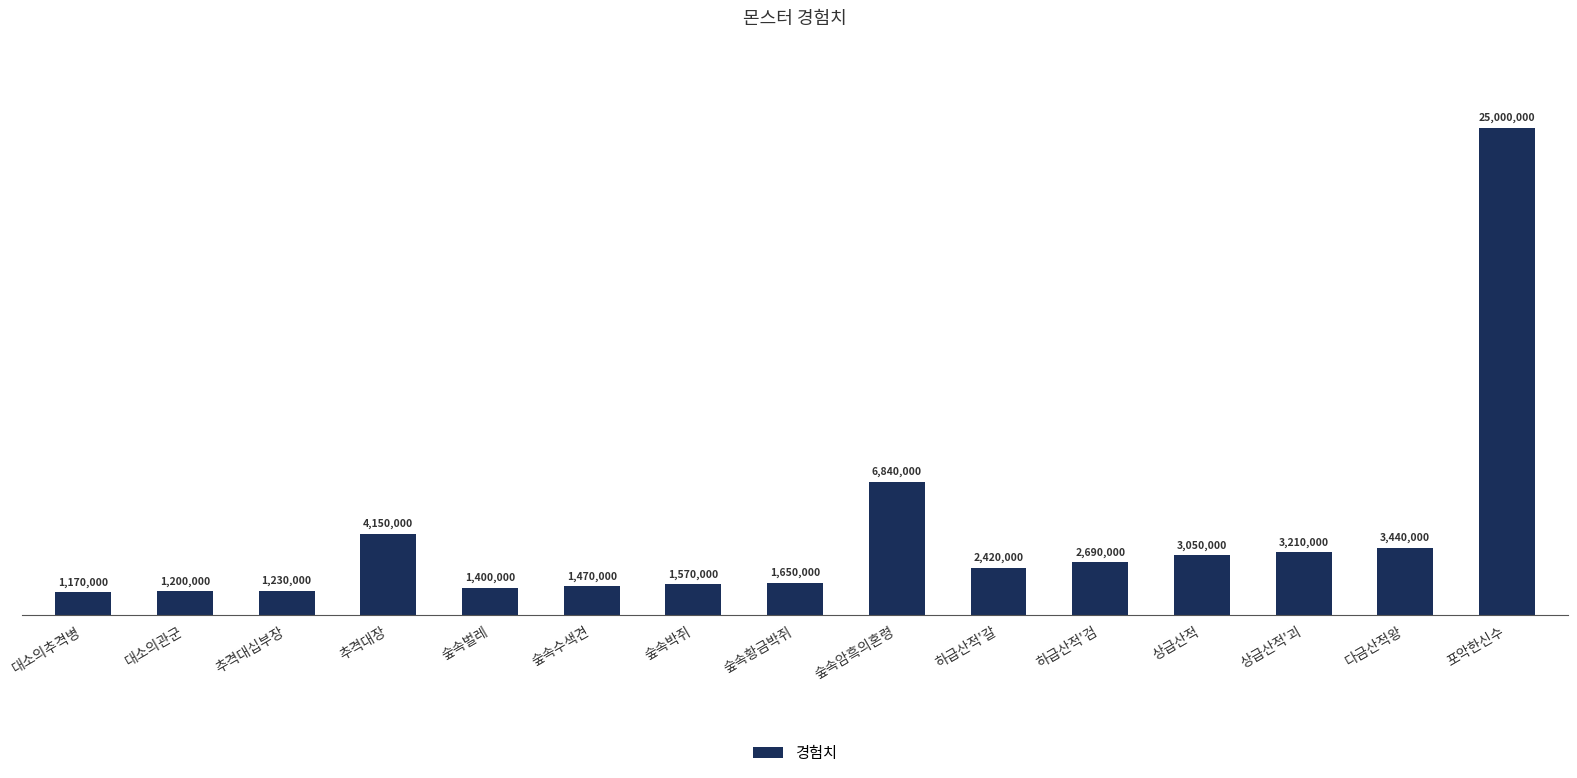

Between 포악한신수 and 상급산적'괴, which is larger?

포악한신수